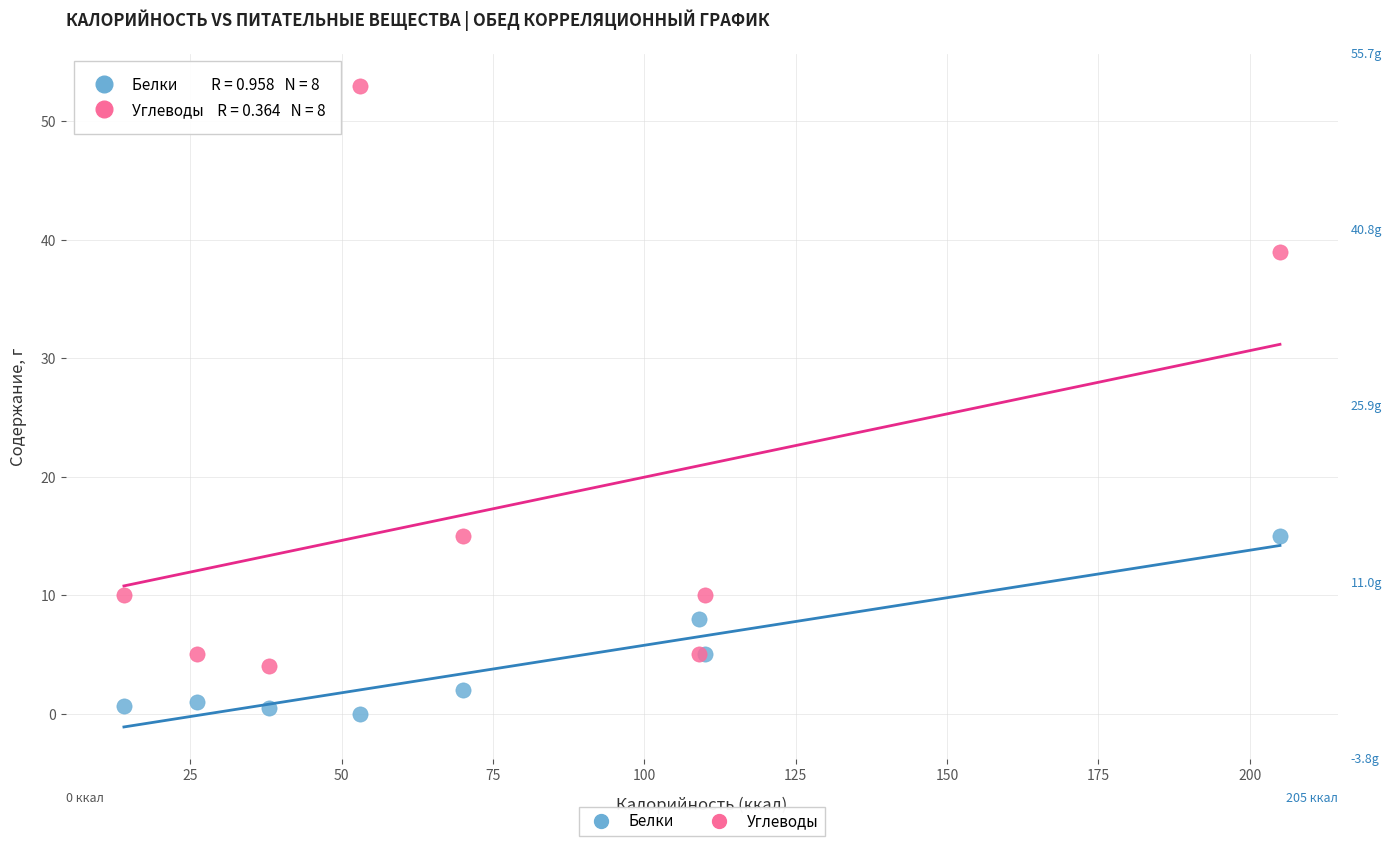

What are all the series names shown in the legend?

Белки, Углеводы